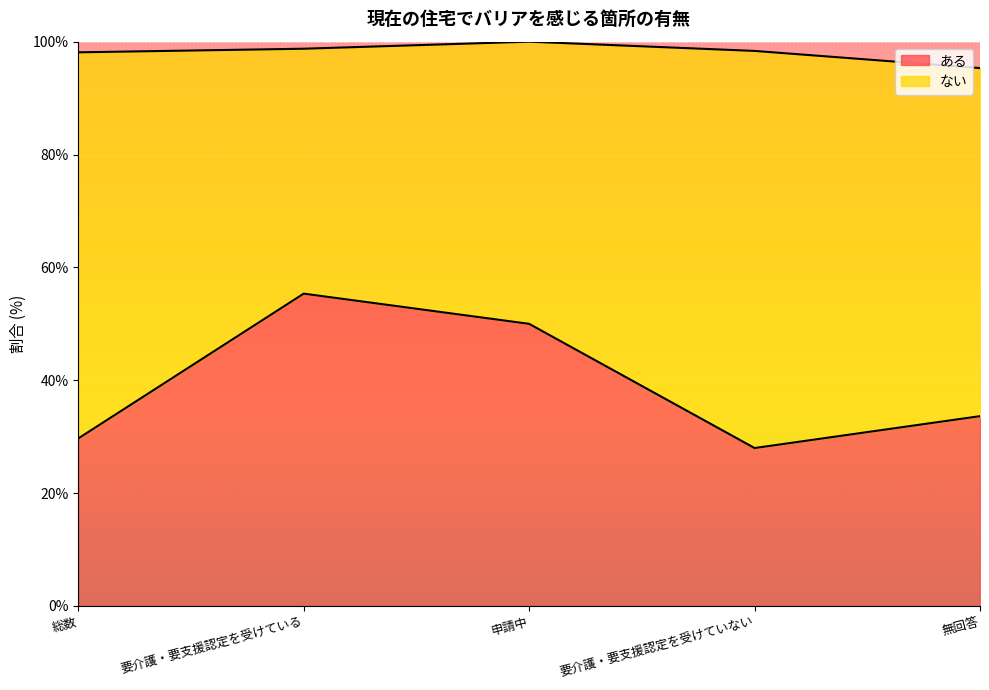

Where does the data first go above 33?

要介護・要支援認定を受けている